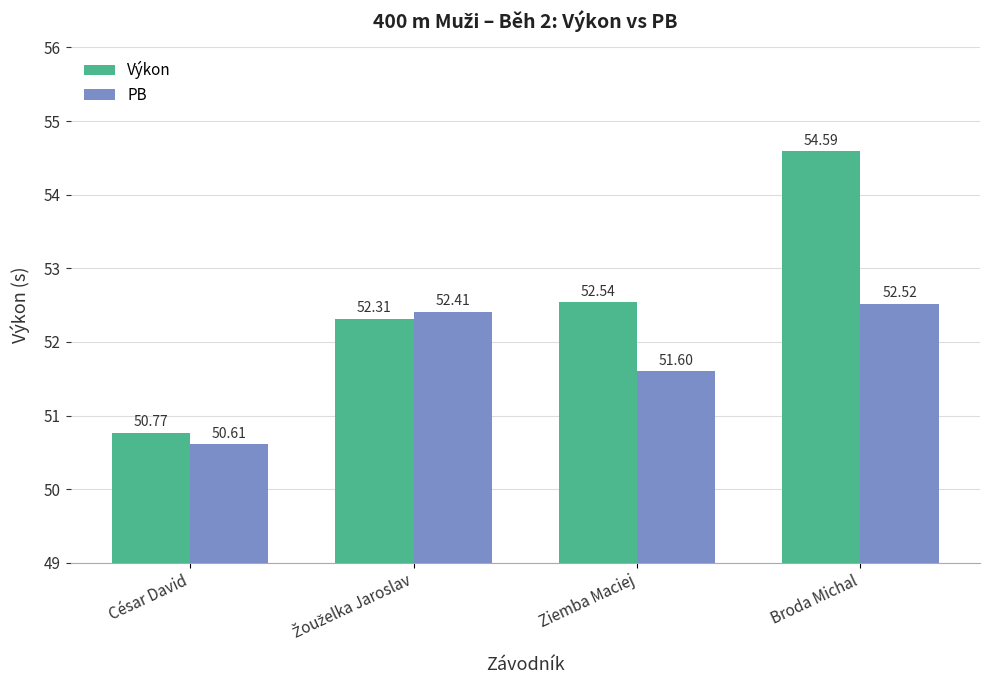

What is the difference between the highest and lowest values at Broda Michal?

2.1